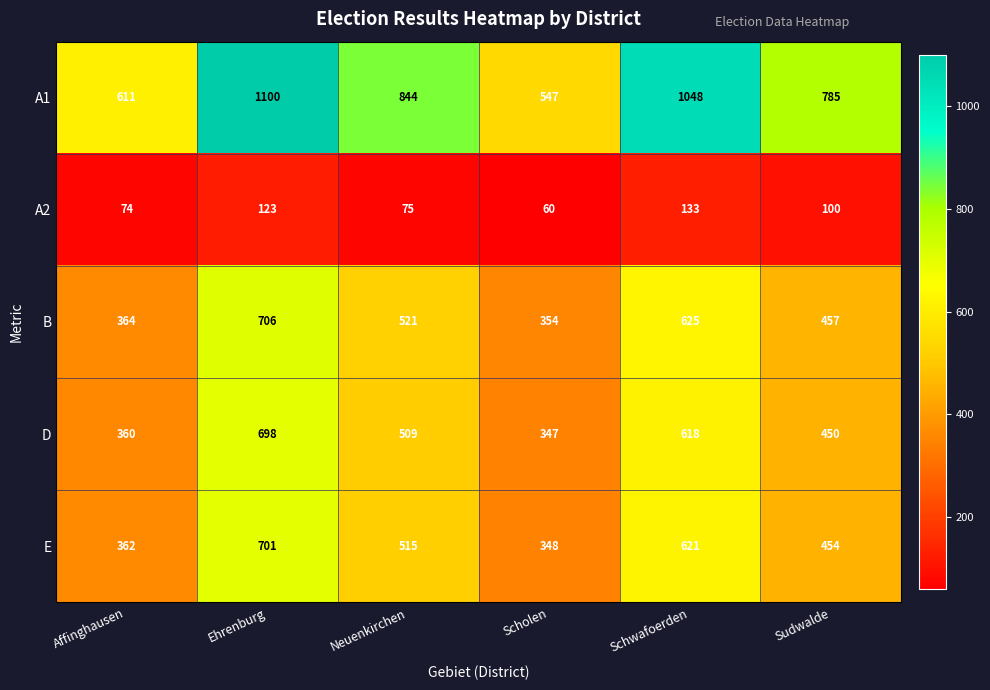

How many categories are shown in the chart?

6